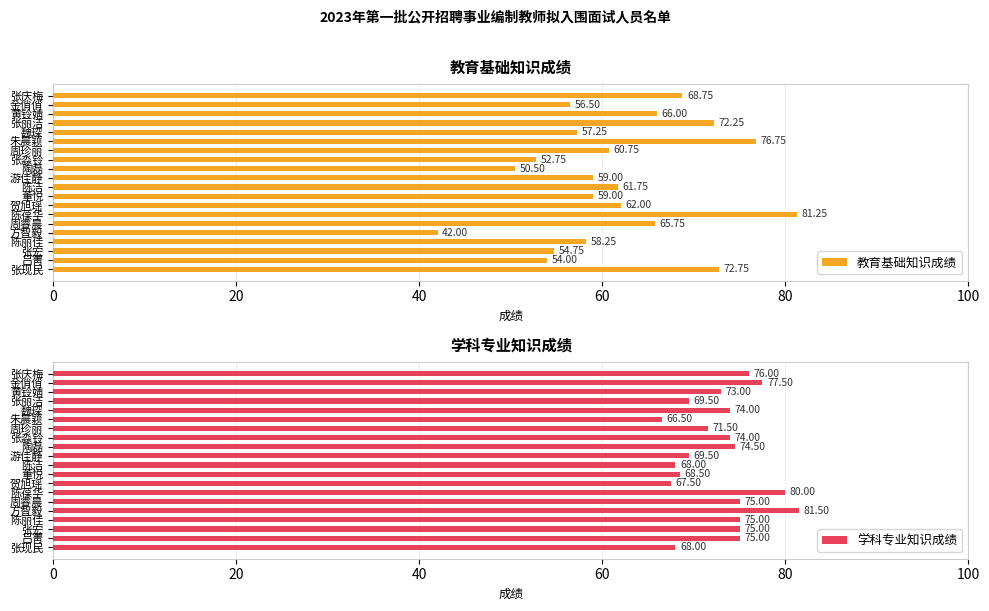

How many bars are there in total?

40